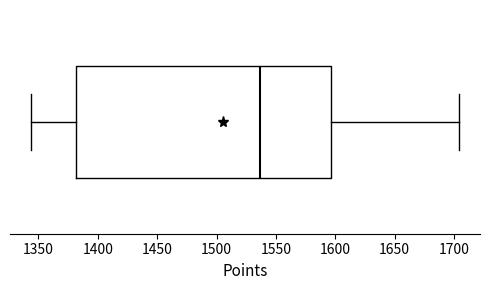

Transcribe this box plot: give where the median line is, the range the box spans, and where the two whiskers end, as read against the x-axis. The values are not printed on the chart, so give them approximately, as read against the axis.

median 1535, box 1380 to 1595, whiskers 1345 to 1705